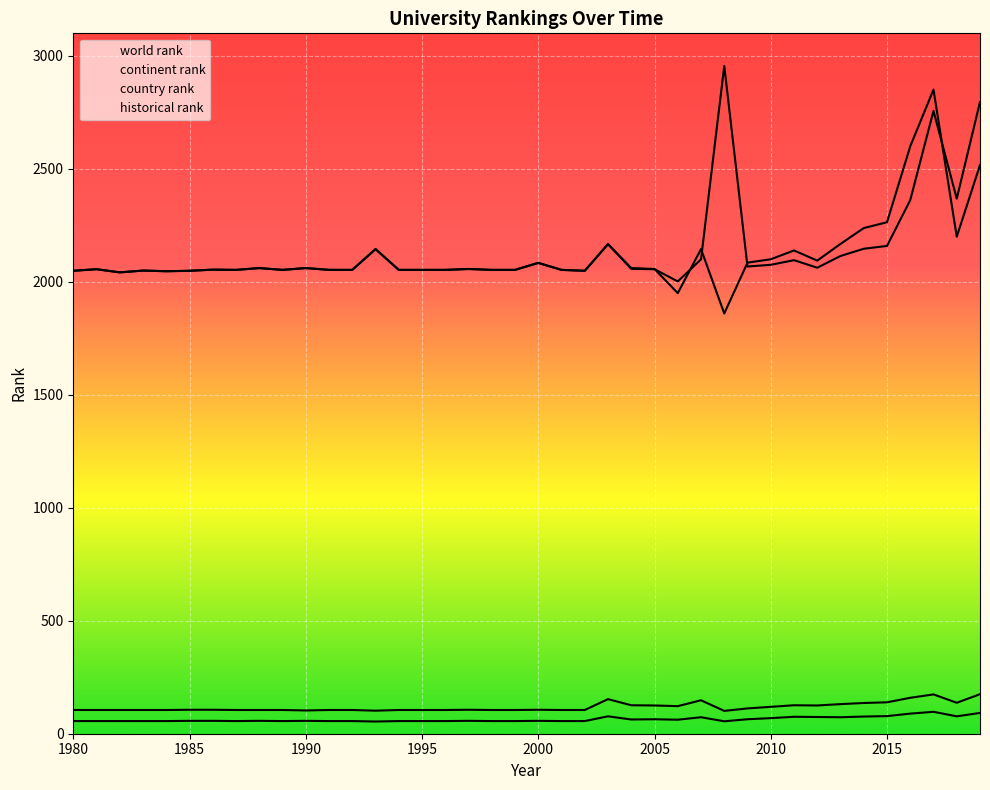

True or false: world rank and continent rank cross at least once.

False